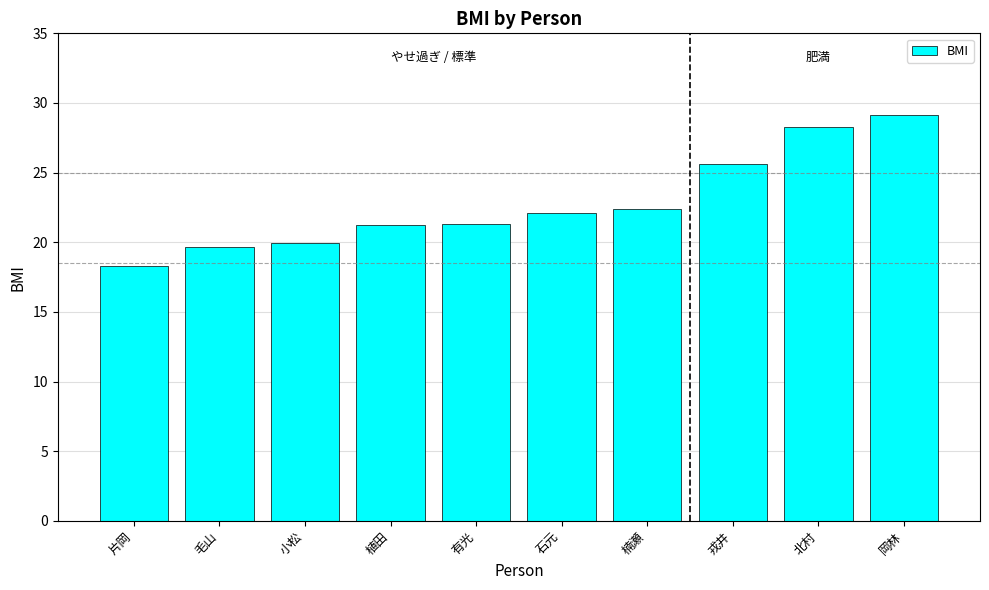

Count the number of data series in this chart.

1